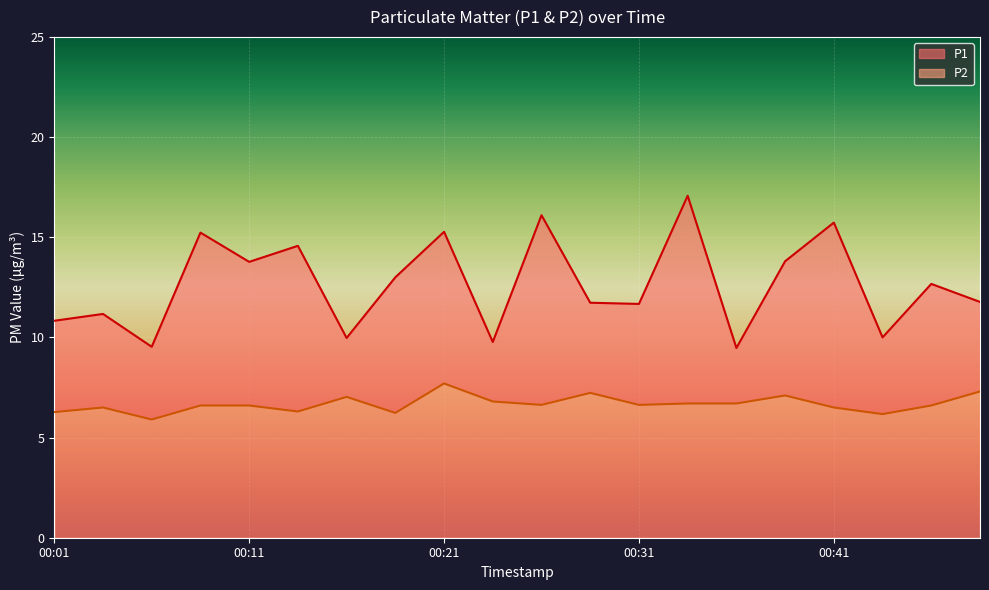

Reading left to right, what are all the values shown in this chart?

P1: 00:01=10.8	00:03=11.2	00:06=9.5	00:08=15.2	00:11=13.8	00:13=14.6	00:16=10.0	00:18=13.0	00:21=15.3	00:23=9.8	00:26=16.1	00:28=11.7	00:31=11.7	00:33=17.1	00:36=9.5	00:38=13.8	00:41=15.7	00:43=10.0	00:46=12.7	00:48=11.8
P2: 00:01=6.3	00:03=6.5	00:06=5.9	00:08=6.6	00:11=6.6	00:13=6.3	00:16=7.0	00:18=6.2	00:21=7.7	00:23=6.8	00:26=6.6	00:28=7.2	00:31=6.6	00:33=6.7	00:36=6.7	00:38=7.1	00:41=6.5	00:43=6.2	00:46=6.6	00:48=7.3